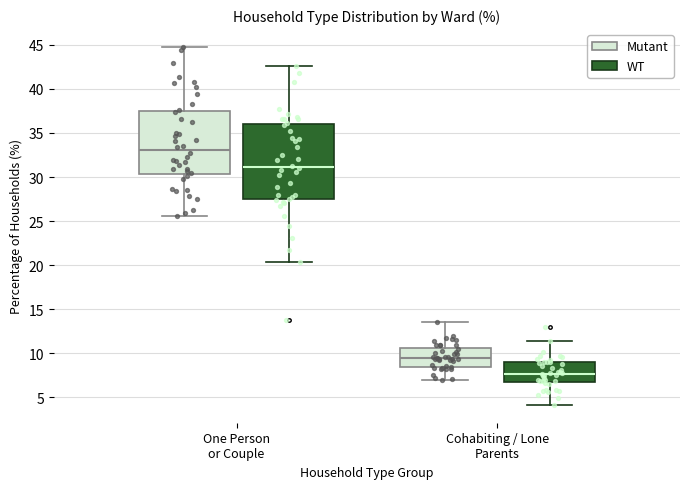

Where does the lower whisker of the box for Cohabiting / Lone Parents (WT) end on the y-axis? The values are not printed on the chart, so give them approximately, as read against the axis.

4.0